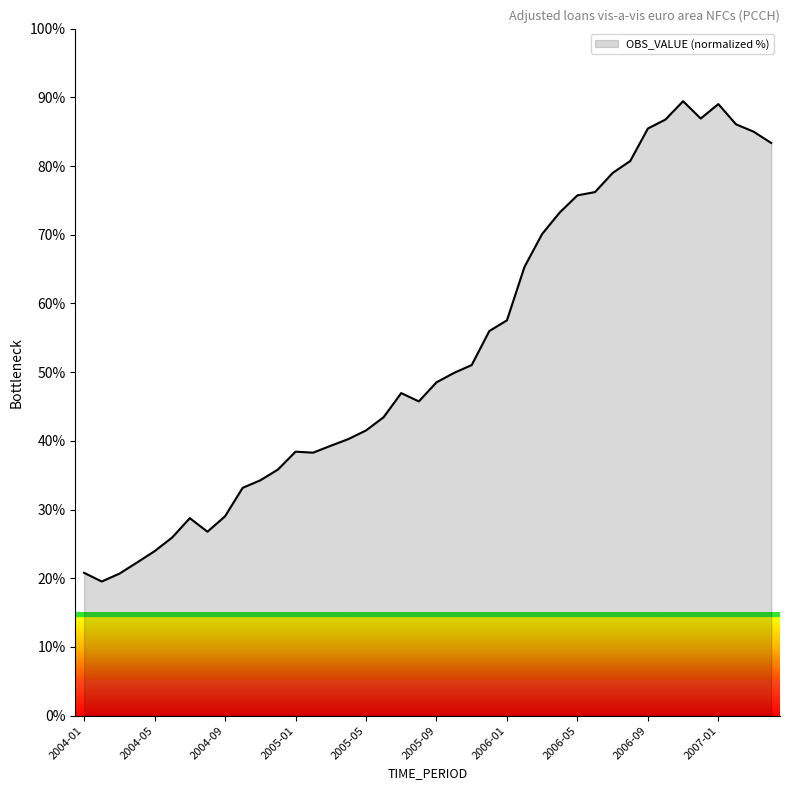

What is the difference between the maximum and minimum values?

69.9